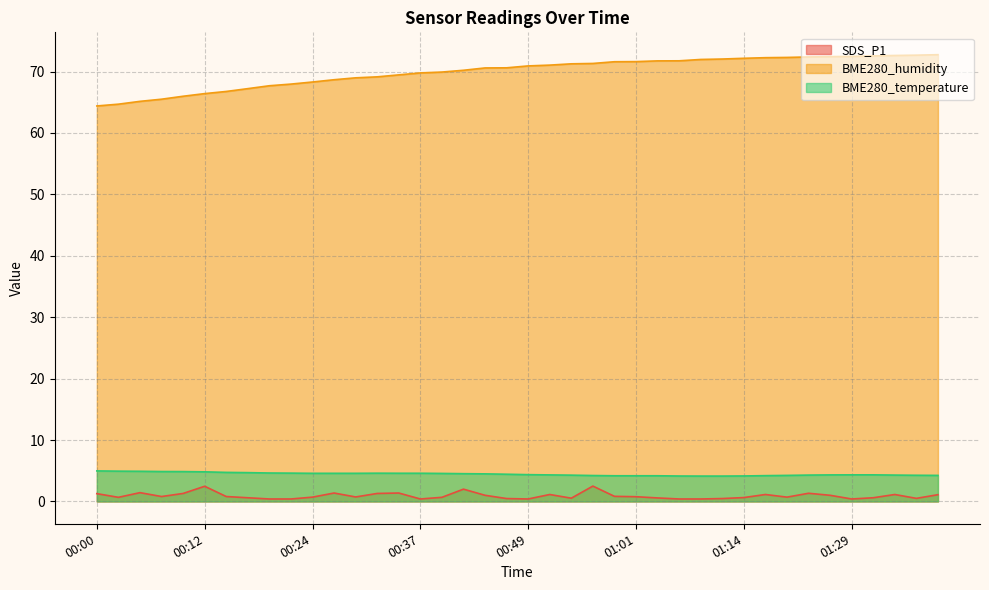

List the labels in order of BME280_humidity value, smallest first.

00:00, 00:02, 00:05, 00:07, 00:10, 00:12, 00:15, 00:17, 00:19, 00:22, 00:24, 00:27, 00:29, 00:32, 00:34, 00:37, 00:39, 00:42, 00:44, 00:47, 00:49, 00:52, 00:54, 00:56, 00:59, 01:01, 01:04, 01:06, 01:09, 01:11, 01:14, 01:17, 01:20, 01:23, 01:25, 01:29, 01:31, 01:34, 01:36, 01:39